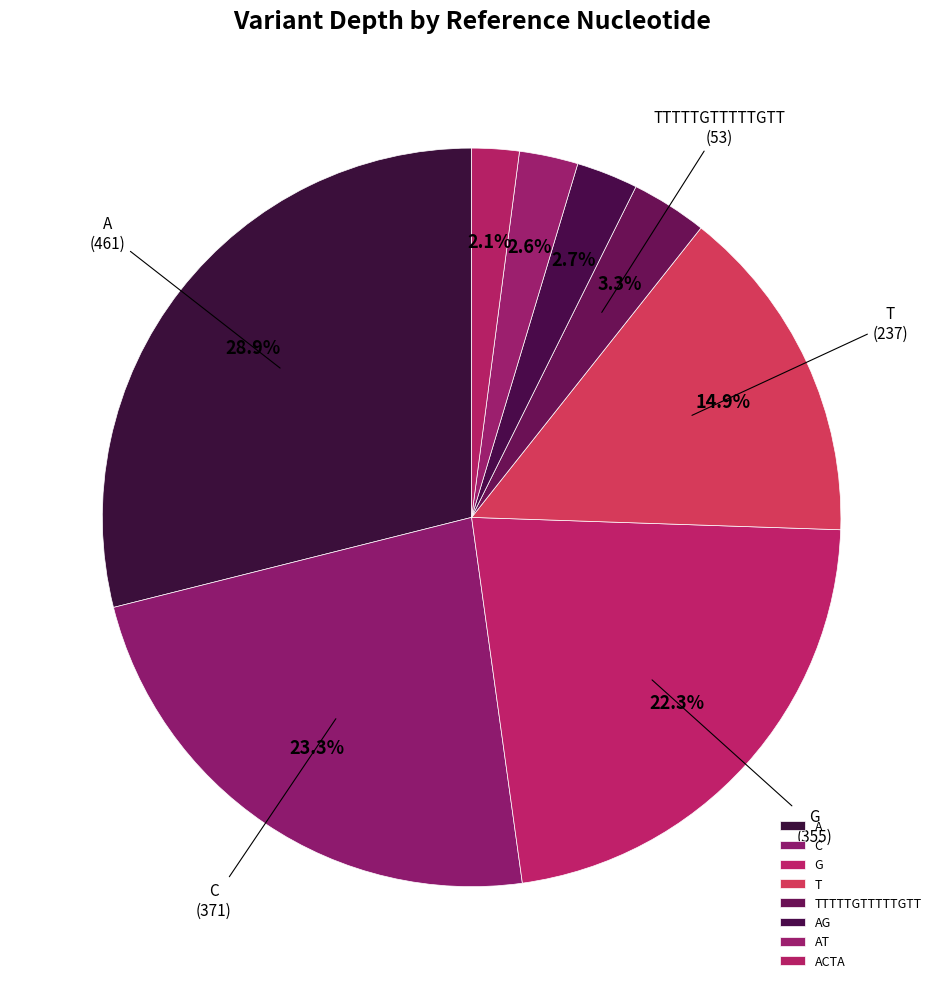

Does A account for over 50% of the chart?

No